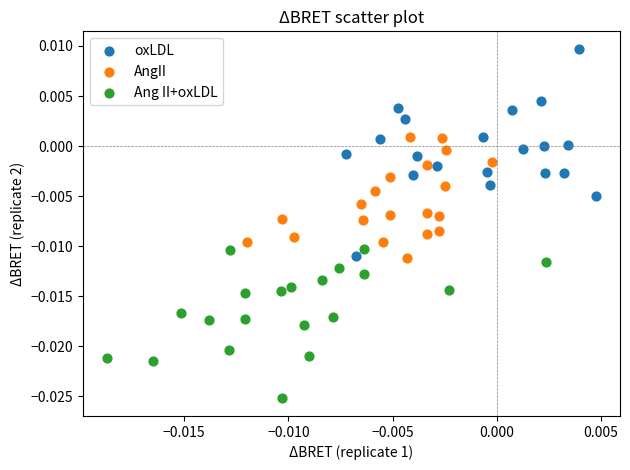

Which series reaches the maximum Y coordinate?

oxLDL